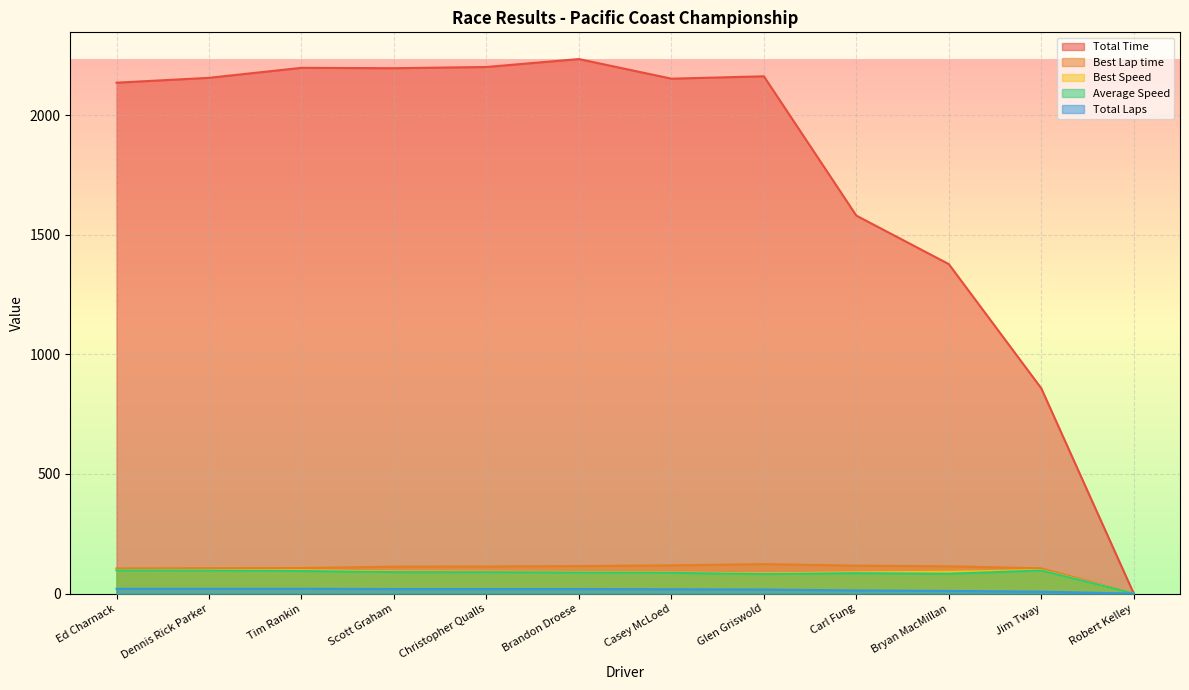

Where does the Total Laps series first go above 19?

Ed Charnack